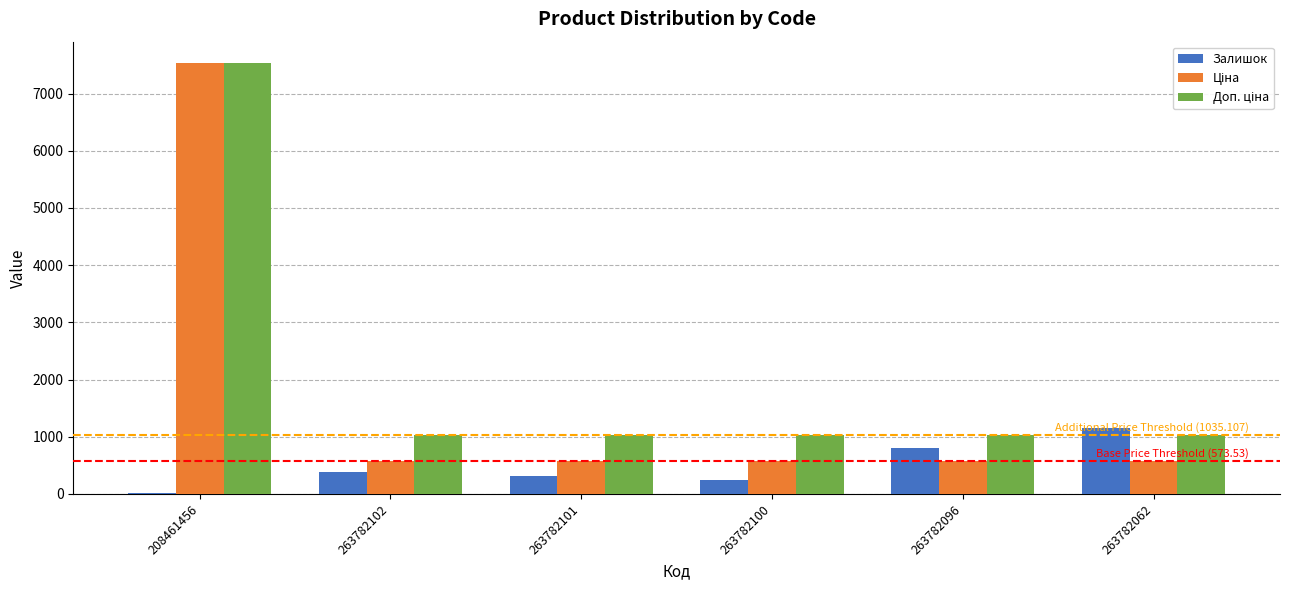

What is the total value across all series at 263782062?

2770.6